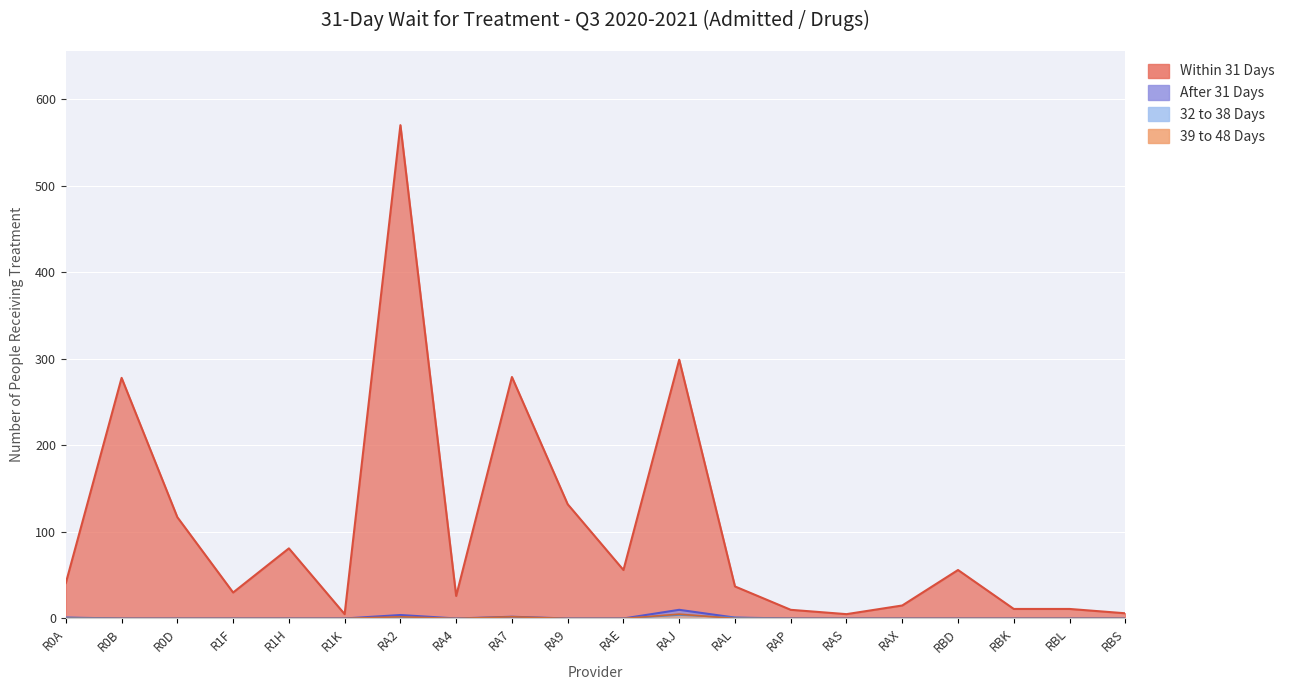

At which category does Within 31 Days reach its first local peak?

R0B